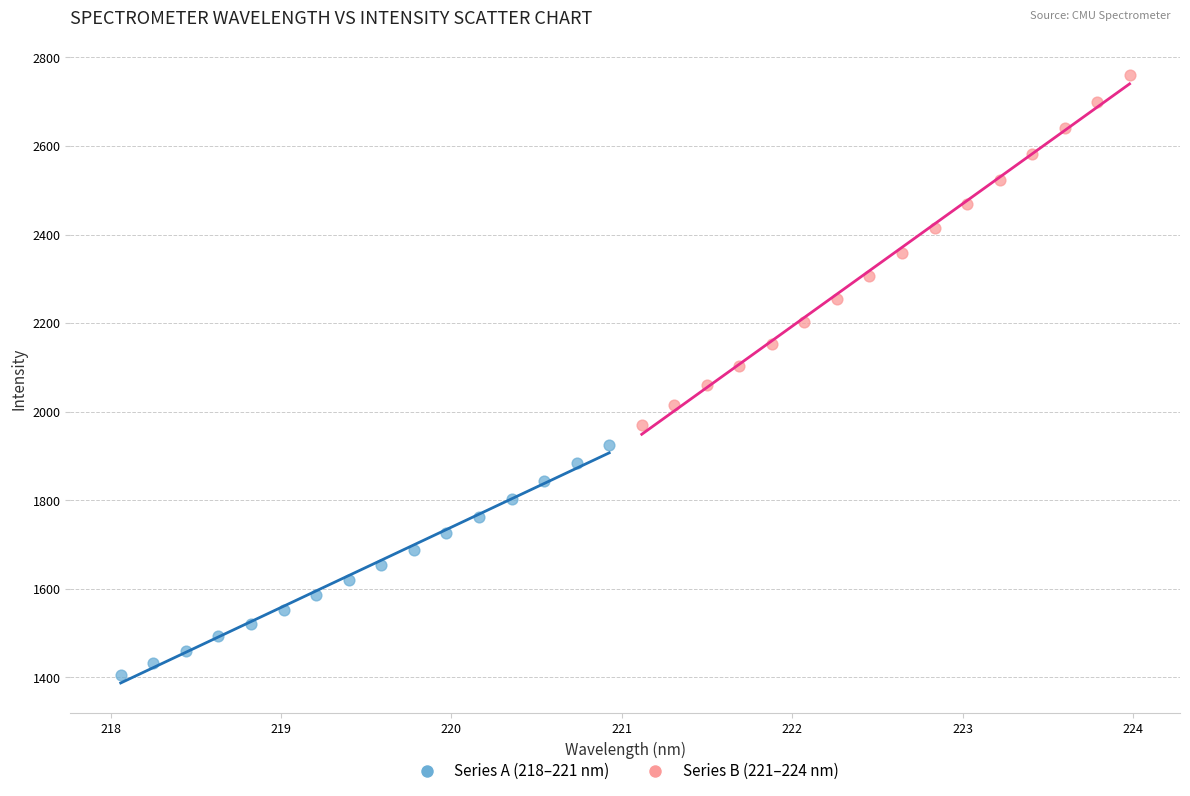

What are all the series names shown in the legend?

Series A (218–221 nm), Series B (221–224 nm)